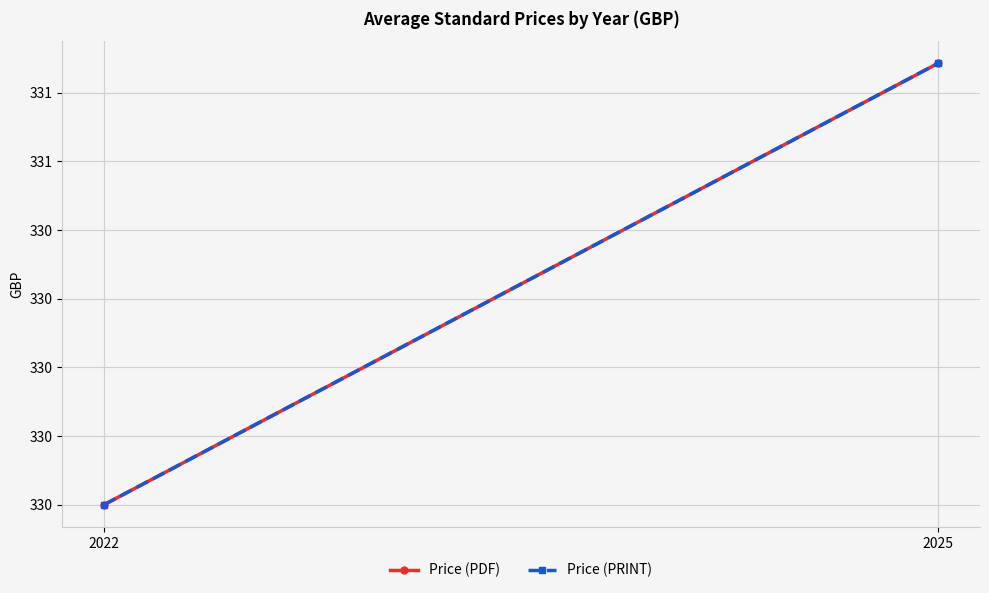

What are all the series names shown in the legend?

Price (PDF), Price (PRINT)